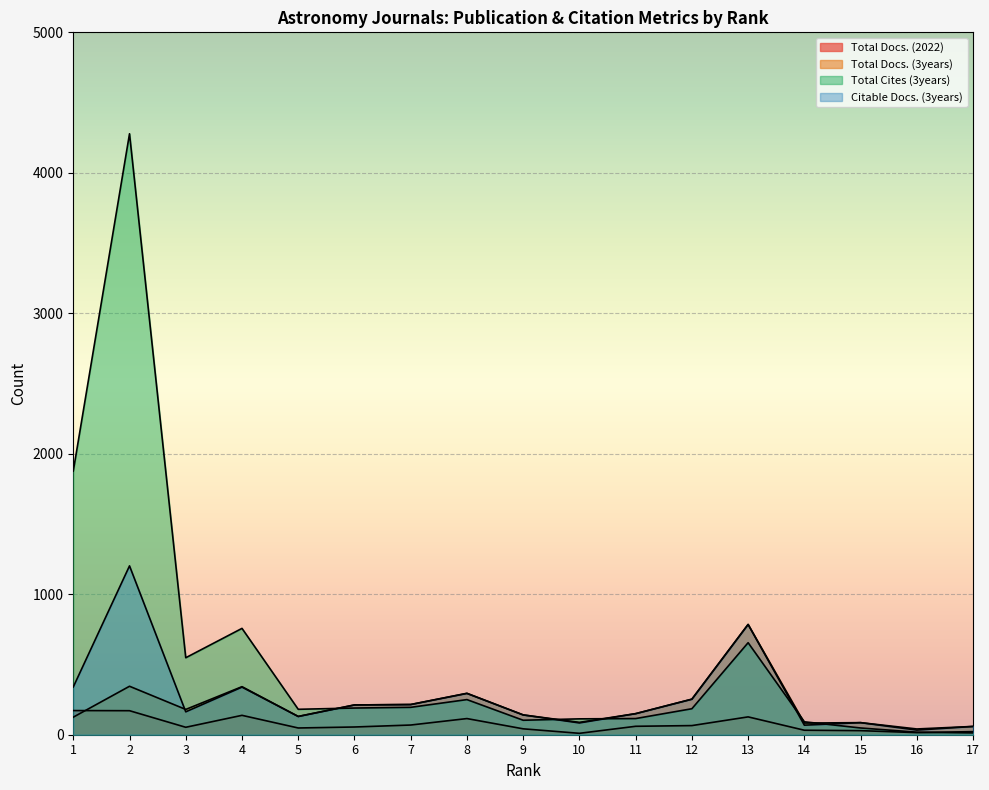

What is the total value across all series at 15?

249